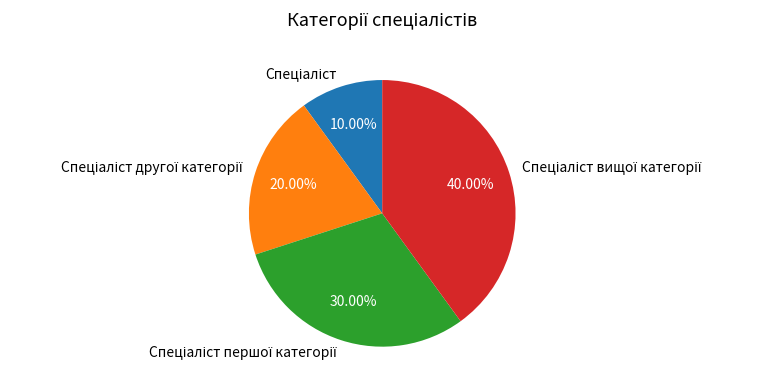

Is there a majority slice in this chart?

No